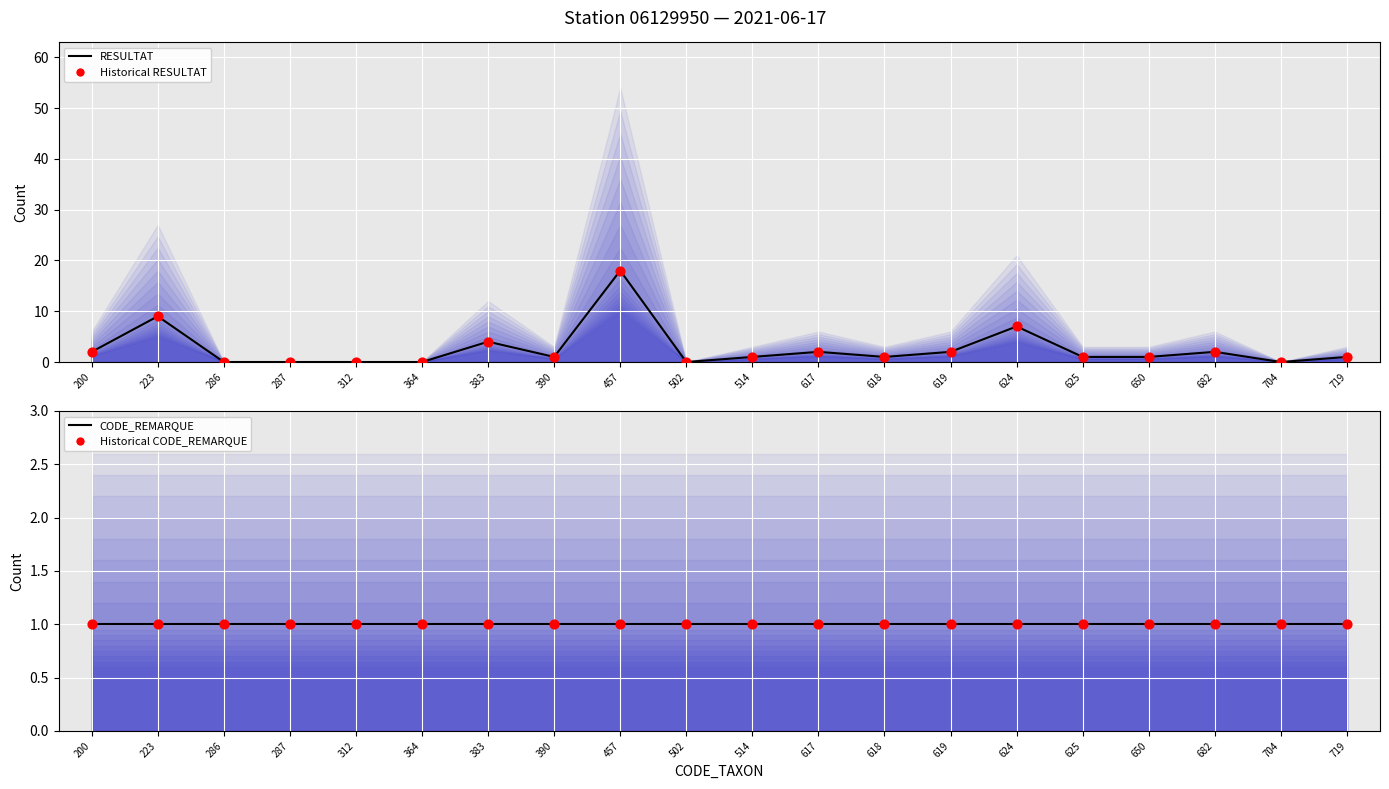

Which series contains the lowest Y value?

RESULTAT (central)